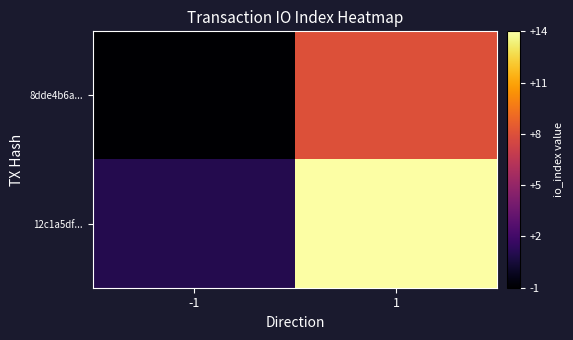

Which series changed the most between -1 and 1?

12c1a5df...